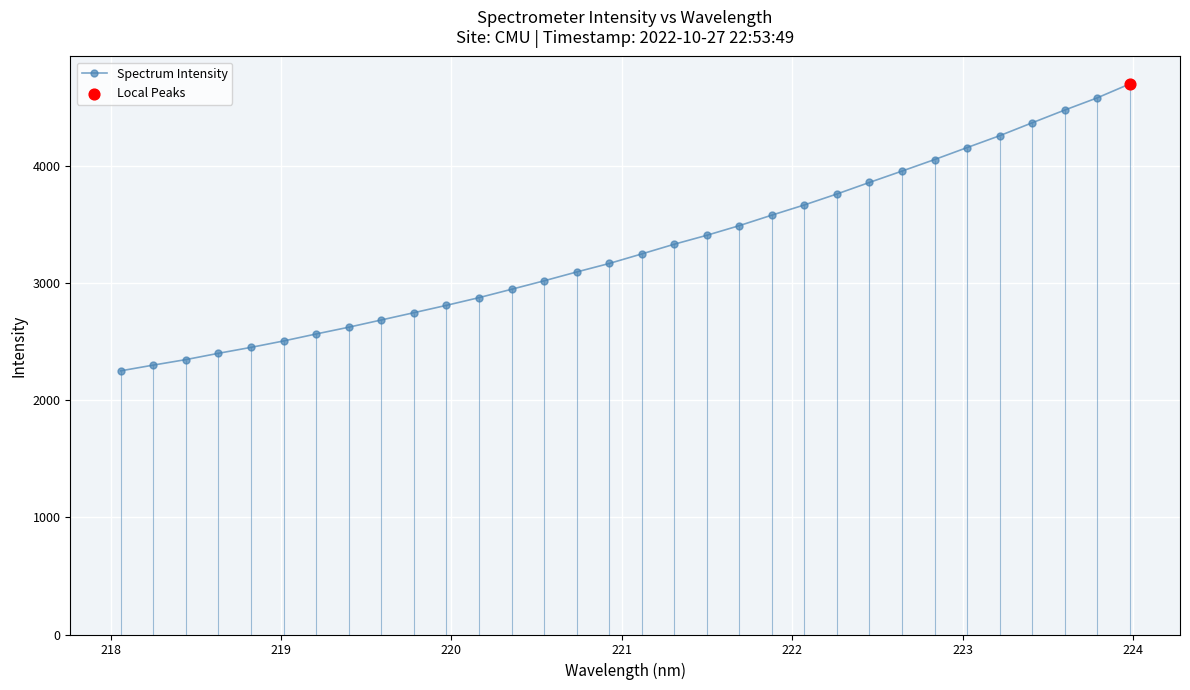

What is the maximum value for Spectrum Intensity?

4695.5